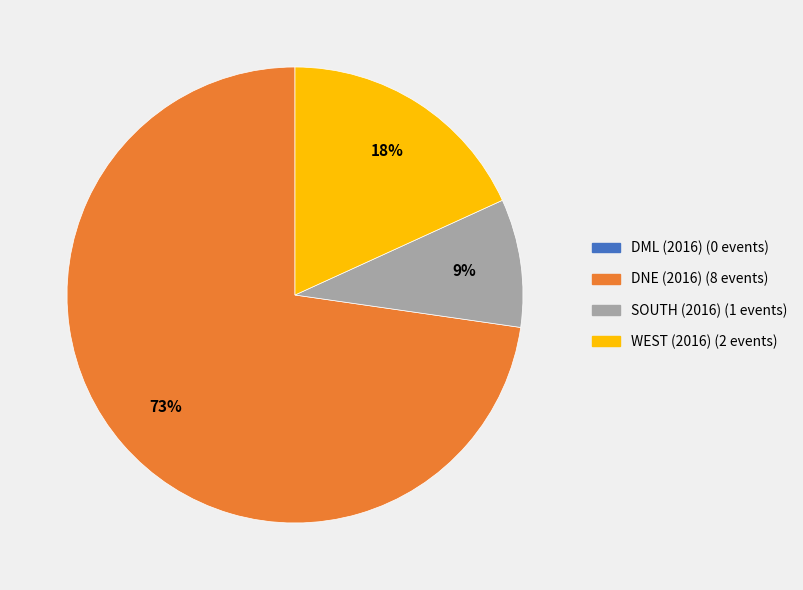

To the nearest percent, what is the difference between the largest and smallest slice percentages?

73%